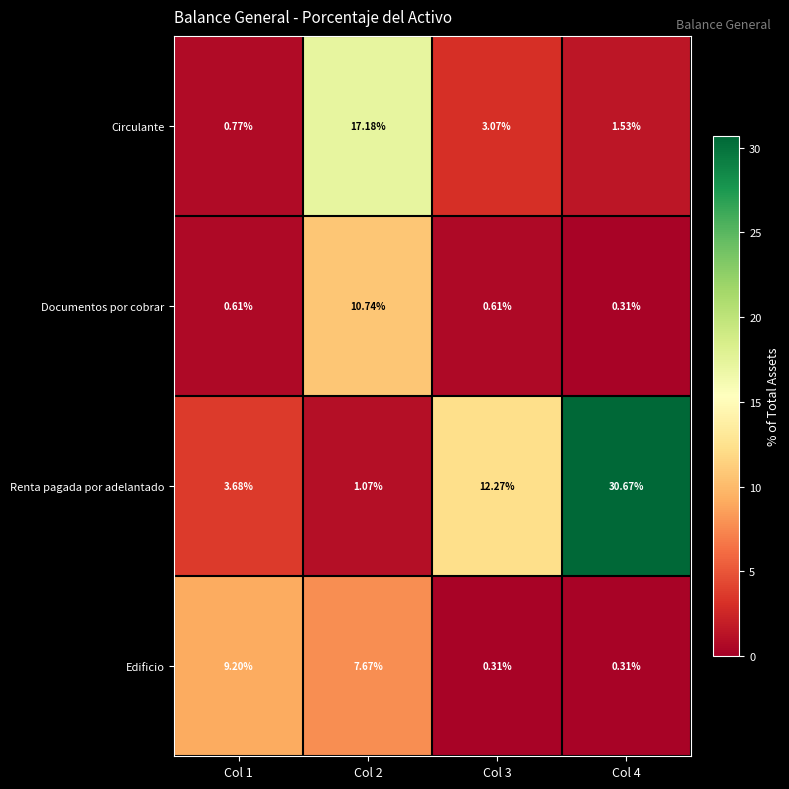

Rank the series at Col 1 from lowest to highest value.

Documentos por cobrar, Circulante, Renta pagada por adelantado, Edificio